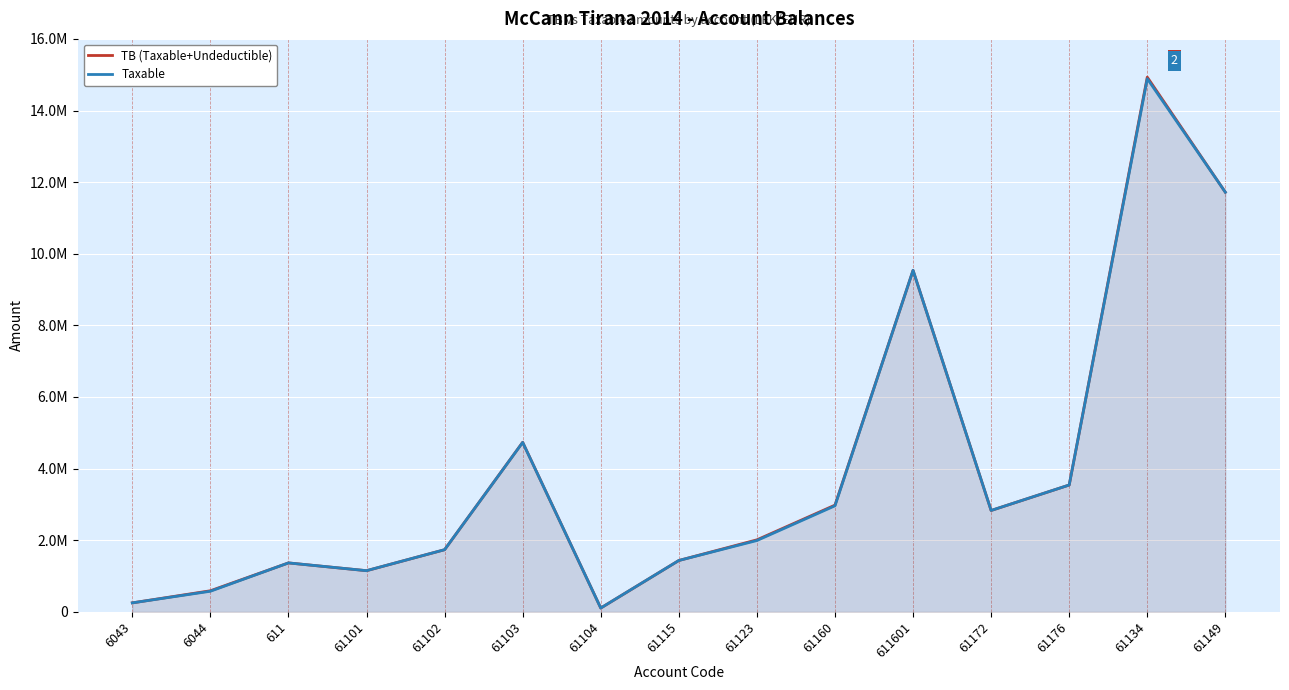

What are all the series names shown in the legend?

TB (Taxable+Undeductible), Taxable